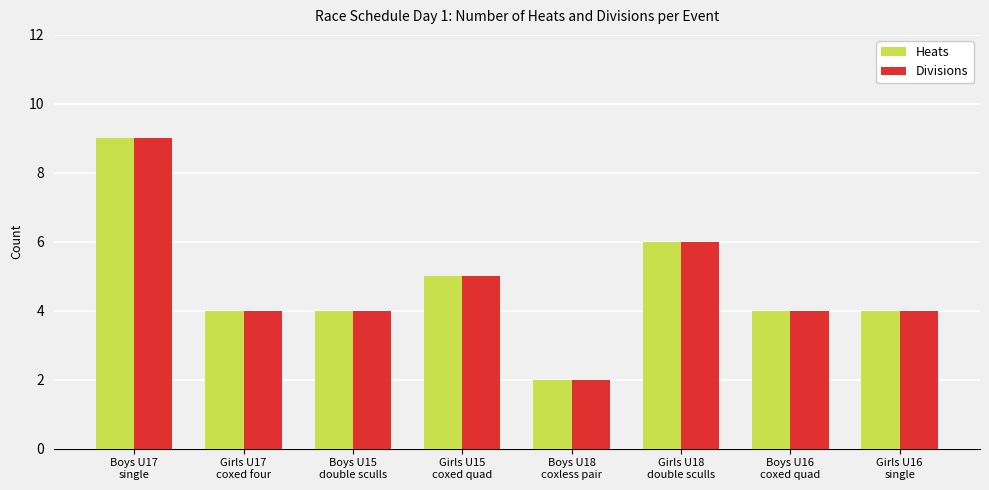

What are all the series names shown in the legend?

Heats, Divisions